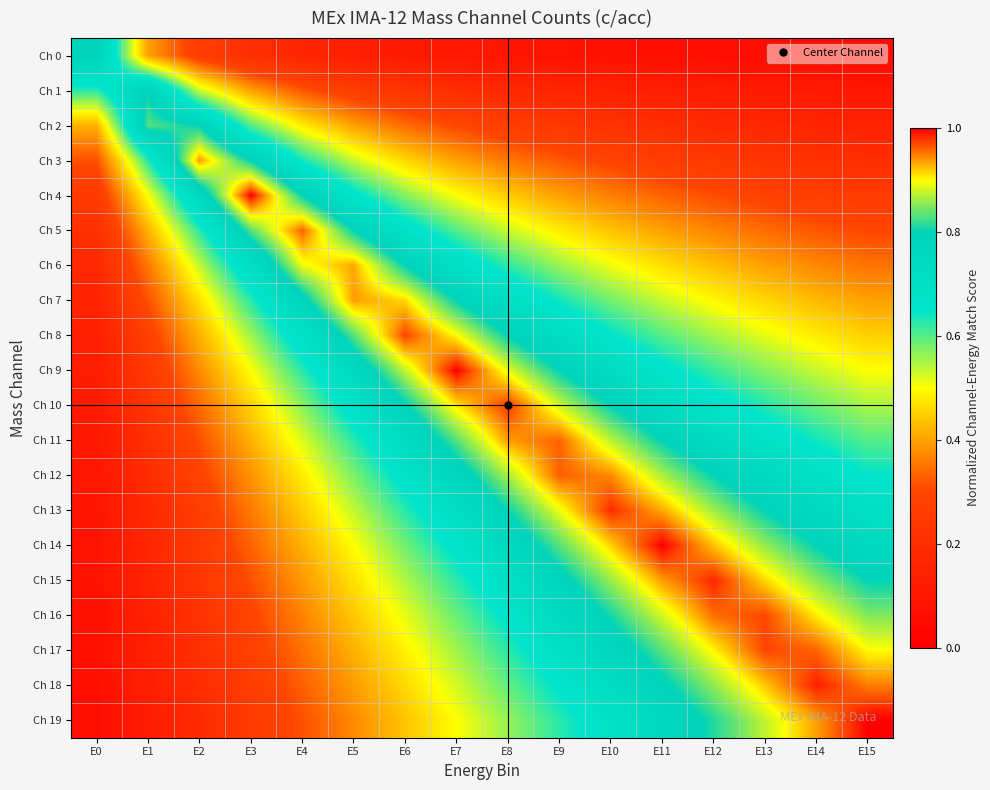

Reading right to left, what are all the values shown in this chart?

Ch 0: E15=0.0	E14=0.1	E13=0.1	E12=0.1	E11=0.1	E10=0.1	E9=0.1	E8=0.1	E7=0.1	E6=0.1	E5=0.1	E4=0.2	E3=0.2	E2=0.3	E1=0.4	E0=0.8
Ch 1: E15=0.1	E14=0.1	E13=0.1	E12=0.1	E11=0.1	E10=0.1	E9=0.2	E8=0.2	E7=0.2	E6=0.2	E5=0.3	E4=0.3	E3=0.4	E2=0.5	E1=0.8	E0=0.6
Ch 2: E15=0.1	E14=0.2	E13=0.2	E12=0.2	E11=0.2	E10=0.2	E9=0.2	E8=0.3	E7=0.3	E6=0.3	E5=0.4	E4=0.5	E3=0.6	E2=0.8	E1=0.8	E0=0.4
Ch 3: E15=0.2	E14=0.2	E13=0.2	E12=0.2	E11=0.3	E10=0.3	E9=0.3	E8=0.4	E7=0.4	E6=0.5	E5=0.5	E4=0.6	E3=0.8	E2=0.9	E1=0.6	E0=0.3
Ch 4: E15=0.2	E14=0.3	E13=0.3	E12=0.3	E11=0.3	E10=0.4	E9=0.4	E8=0.4	E7=0.5	E6=0.6	E5=0.7	E4=0.8	E3=1.0	E2=0.8	E1=0.5	E0=0.3
Ch 5: E15=0.3	E14=0.3	E13=0.3	E12=0.4	E11=0.4	E10=0.4	E9=0.5	E8=0.5	E7=0.6	E6=0.7	E5=0.8	E4=1.0	E3=0.8	E2=0.6	E1=0.4	E0=0.2
Ch 6: E15=0.3	E14=0.4	E13=0.4	E12=0.4	E11=0.5	E10=0.5	E9=0.6	E8=0.6	E7=0.7	E6=0.8	E5=0.9	E4=0.9	E3=0.7	E2=0.5	E1=0.4	E0=0.2
Ch 7: E15=0.4	E14=0.4	E13=0.5	E12=0.5	E11=0.5	E10=0.6	E9=0.6	E8=0.7	E7=0.8	E6=0.9	E5=0.9	E4=0.8	E3=0.6	E2=0.5	E1=0.3	E0=0.2
Ch 8: E15=0.4	E14=0.5	E13=0.5	E12=0.6	E11=0.6	E10=0.7	E9=0.7	E8=0.8	E7=0.9	E6=1.0	E5=0.8	E4=0.7	E3=0.6	E2=0.4	E1=0.3	E0=0.1
Ch 9: E15=0.5	E14=0.5	E13=0.6	E12=0.6	E11=0.7	E10=0.7	E9=0.8	E8=0.9	E7=1.0	E6=0.9	E5=0.8	E4=0.6	E3=0.5	E2=0.4	E1=0.3	E0=0.1
Ch 10: E15=0.5	E14=0.6	E13=0.6	E12=0.7	E11=0.7	E10=0.8	E9=0.9	E8=1.0	E7=0.9	E6=0.8	E5=0.7	E4=0.6	E3=0.5	E2=0.3	E1=0.2	E0=0.1
Ch 11: E15=0.6	E14=0.6	E13=0.7	E12=0.7	E11=0.8	E10=0.9	E9=1.0	E8=0.9	E7=0.8	E6=0.7	E5=0.6	E4=0.5	E3=0.4	E2=0.3	E1=0.2	E0=0.1
Ch 12: E15=0.6	E14=0.7	E13=0.7	E12=0.8	E11=0.9	E10=0.9	E9=1.0	E8=0.9	E7=0.8	E6=0.7	E5=0.6	E4=0.5	E3=0.4	E2=0.3	E1=0.2	E0=0.1
Ch 13: E15=0.7	E14=0.7	E13=0.8	E12=0.9	E11=0.9	E10=1.0	E9=0.9	E8=0.8	E7=0.7	E6=0.6	E5=0.5	E4=0.4	E3=0.4	E2=0.3	E1=0.2	E0=0.1
Ch 14: E15=0.7	E14=0.8	E13=0.9	E12=0.9	E11=1.0	E10=0.9	E9=0.8	E8=0.8	E7=0.7	E6=0.6	E5=0.5	E4=0.4	E3=0.3	E2=0.3	E1=0.2	E0=0.1
Ch 15: E15=0.8	E14=0.9	E13=0.9	E12=1.0	E11=0.9	E10=0.9	E9=0.8	E8=0.7	E7=0.6	E6=0.5	E5=0.5	E4=0.4	E3=0.3	E2=0.2	E1=0.2	E0=0.1
Ch 16: E15=0.8	E14=0.9	E13=1.0	E12=1.0	E11=0.9	E10=0.8	E9=0.7	E8=0.7	E7=0.6	E6=0.5	E5=0.4	E4=0.4	E3=0.3	E2=0.2	E1=0.1	E0=0.1
Ch 17: E15=0.9	E14=1.0	E13=1.0	E12=0.9	E11=0.8	E10=0.8	E9=0.7	E8=0.6	E7=0.6	E6=0.5	E5=0.4	E4=0.3	E3=0.3	E2=0.2	E1=0.1	E0=0.1
Ch 18: E15=0.9	E14=1.0	E13=0.9	E12=0.9	E11=0.8	E10=0.7	E9=0.7	E8=0.6	E7=0.5	E6=0.5	E5=0.4	E4=0.3	E3=0.3	E2=0.2	E1=0.1	E0=0.1
Ch 19: E15=1.0	E14=0.9	E13=0.9	E12=0.8	E11=0.8	E10=0.7	E9=0.6	E8=0.6	E7=0.5	E6=0.4	E5=0.4	E4=0.3	E3=0.3	E2=0.2	E1=0.1	E0=0.1